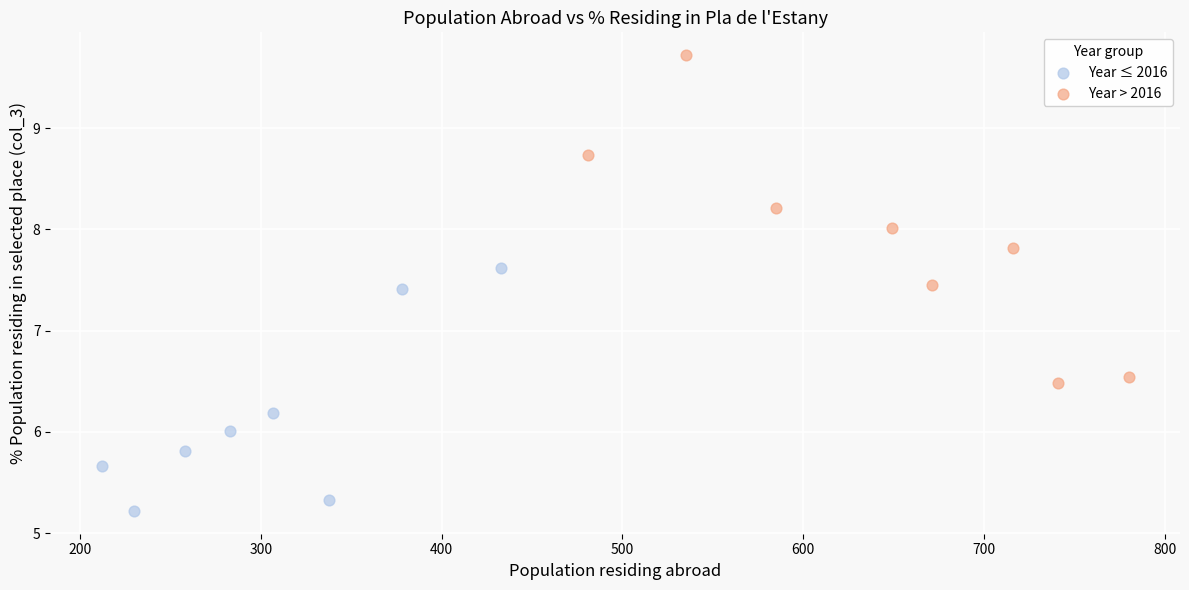

Which series reaches the minimum Y coordinate?

Year ≤ 2016